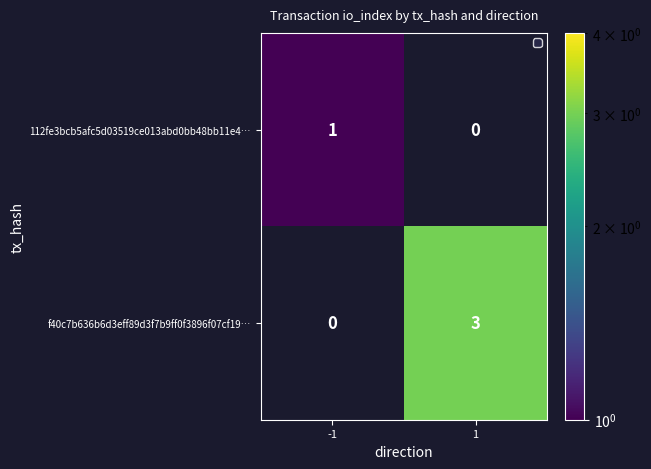

What is the difference between the highest and lowest values at 1?

3